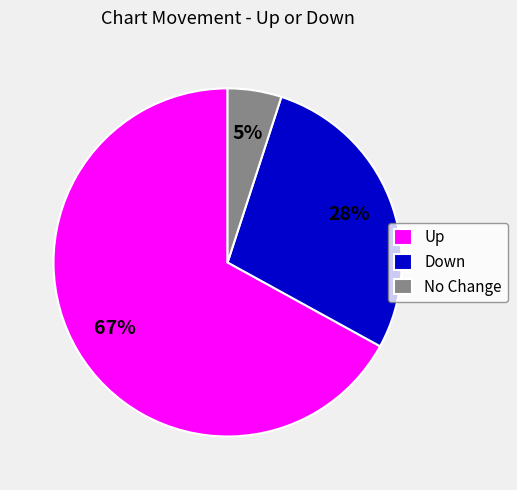

How many segments does this pie chart have?

3